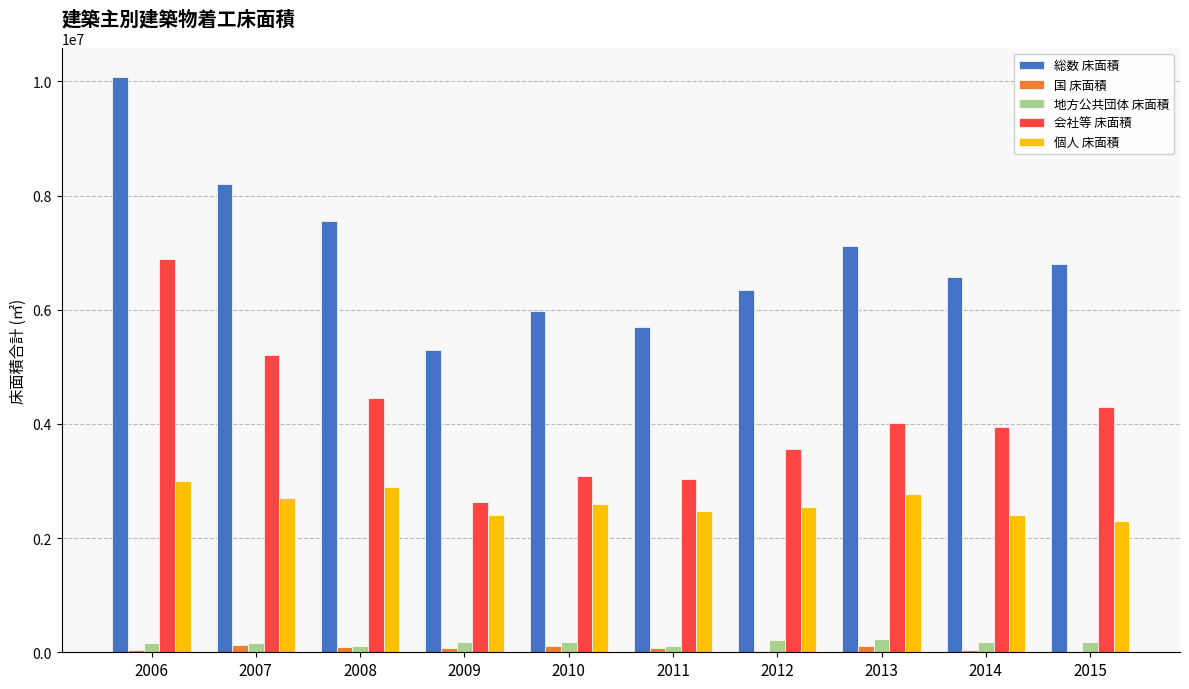

The value of 会社等 床面積 at 2007 is 5207733. True or false?

True